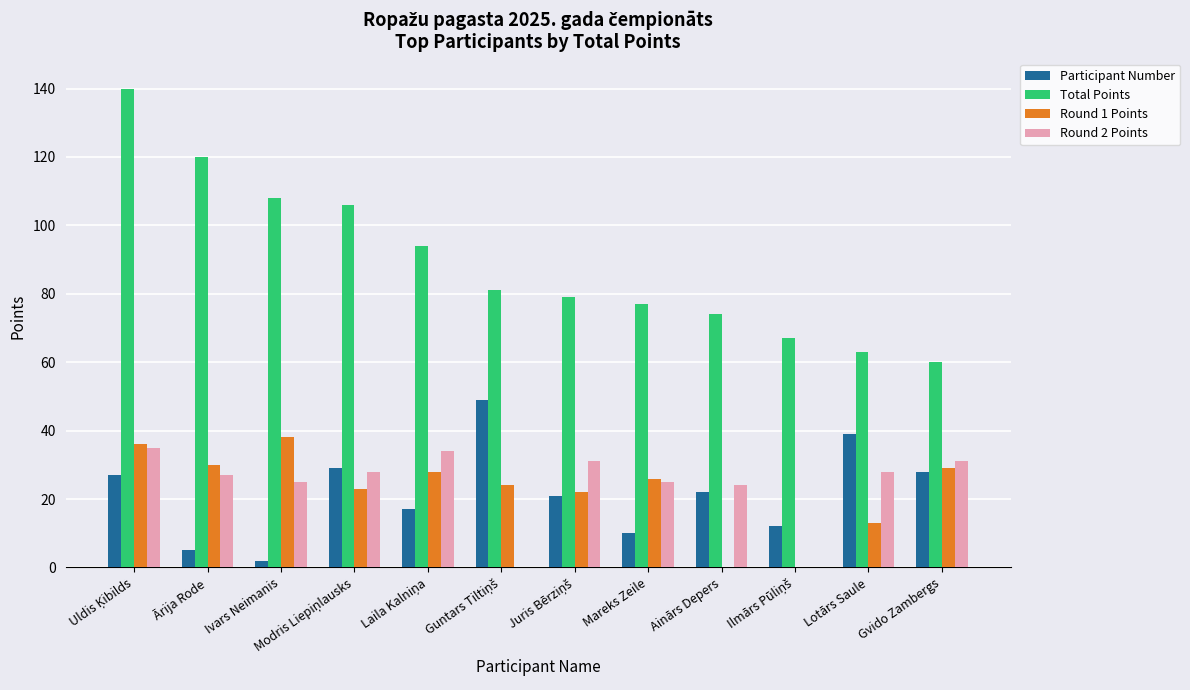

Reading left to right, extract all data points from this chart.

Participant Number: 27	5	2	29	17	49	21	10	22	12	39	28
Total Points: 140	120	108	106	94	81	79	77	74	67	63	60
Round 1 Points: 36	30	38	23	28	24	22	26	0	0	13	29
Round 2 Points: 35	27	25	28	34	0	31	25	24	0	28	31